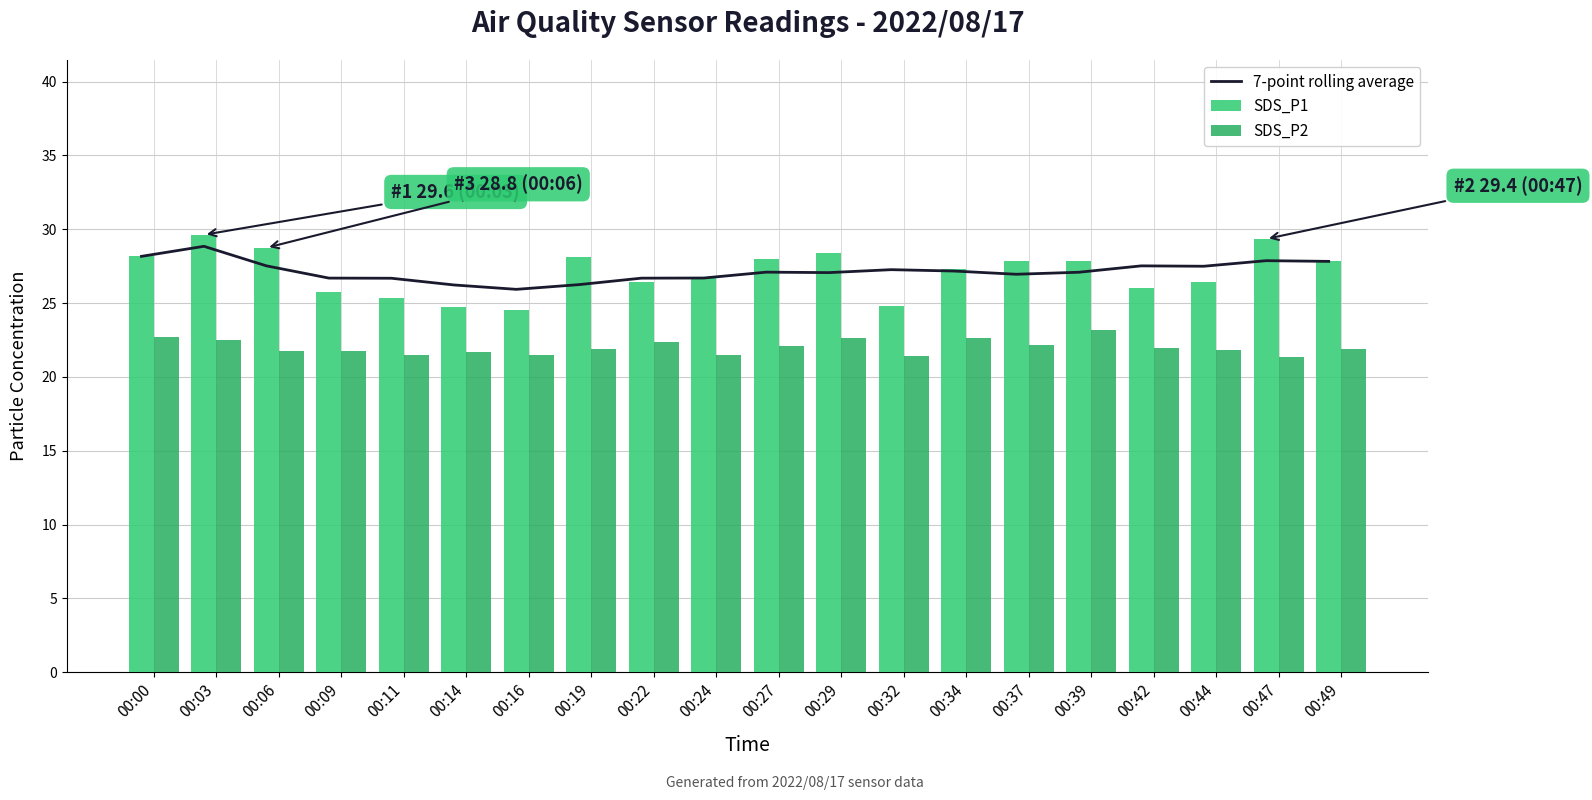

Are the bars grouped side by side (vs. stacked)?

Yes